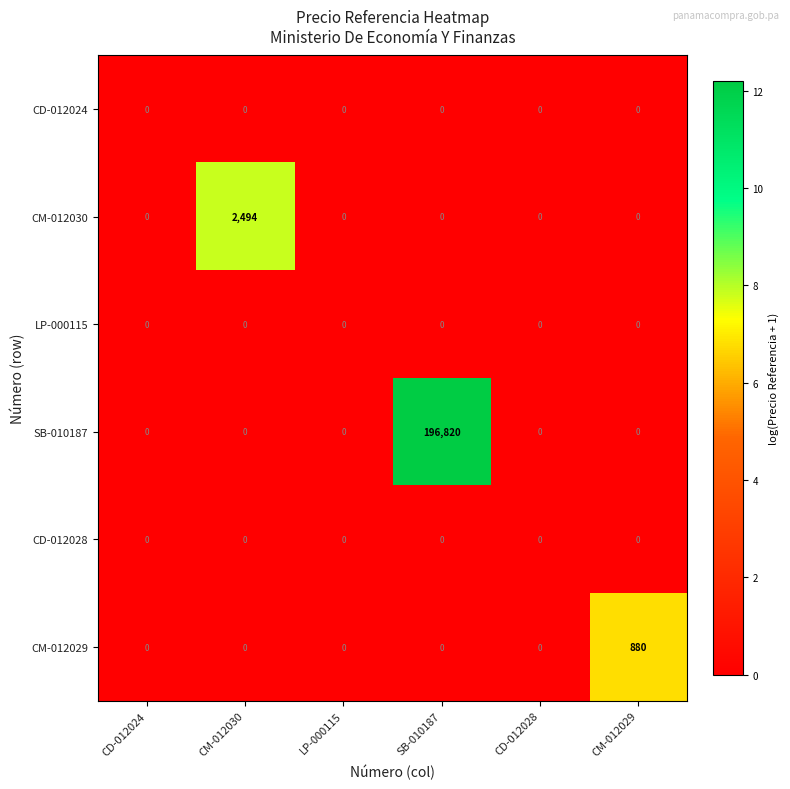

What is the average value of the SB-010187 series?

32803